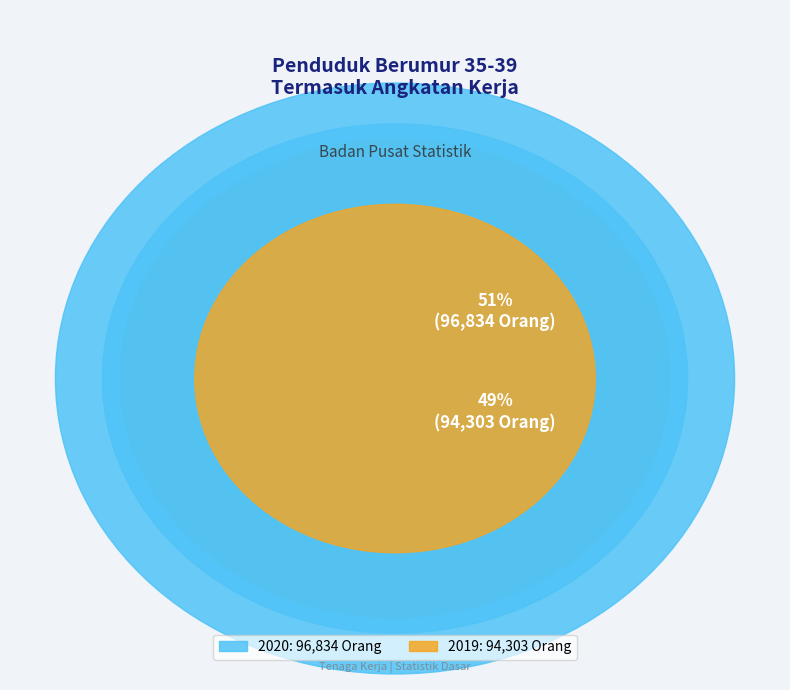

To the nearest percent, what portion does 2019 represent?

49%